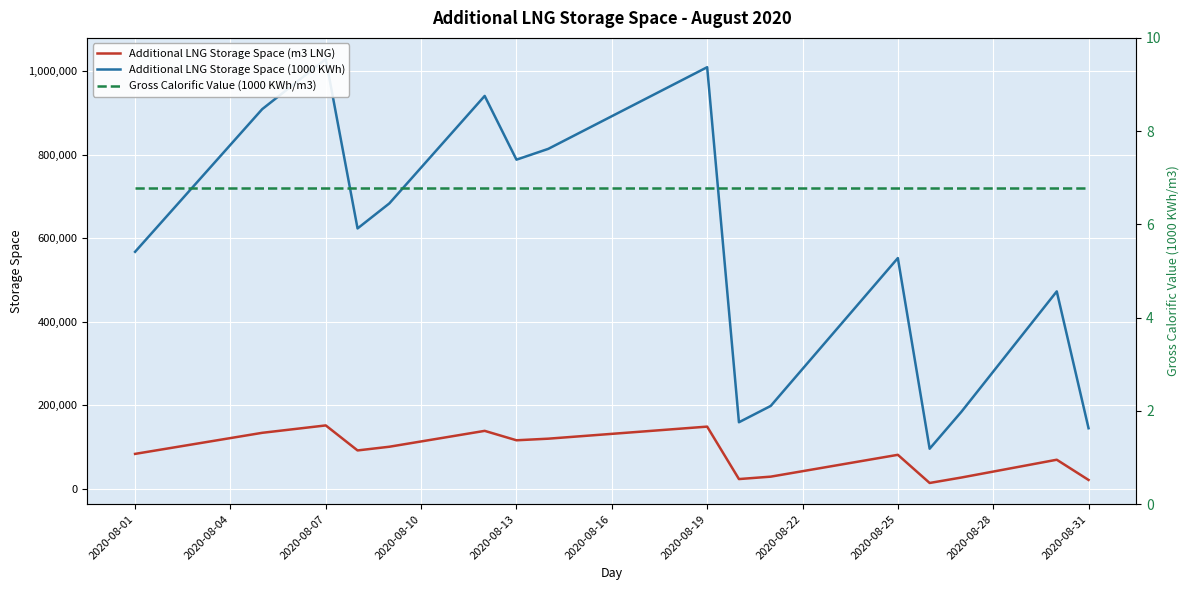

What is the sum of all Additional LNG Storage Space (1000 KWh) values?

19411064.0